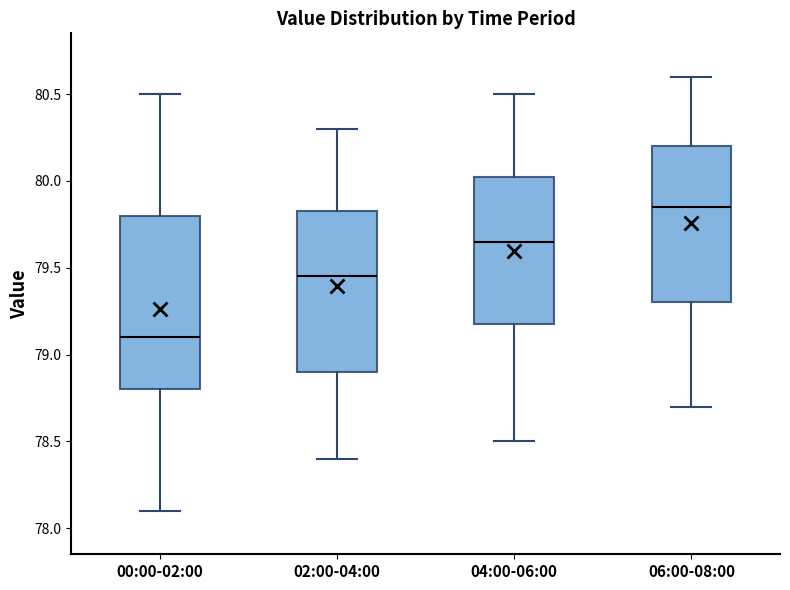

Which box has the lowest median line?

00:00-02:00